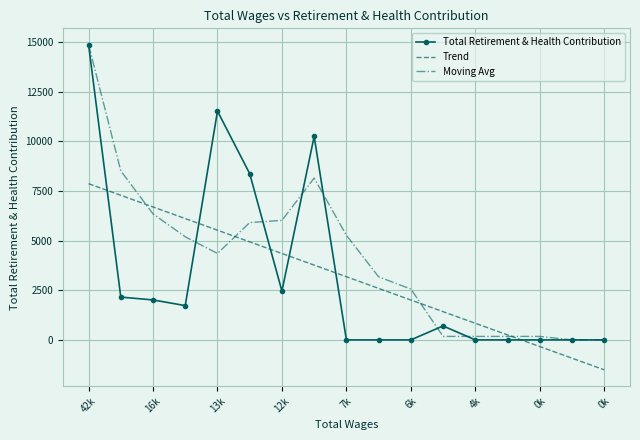

What is the minimum value shown in the chart?

-1507.7